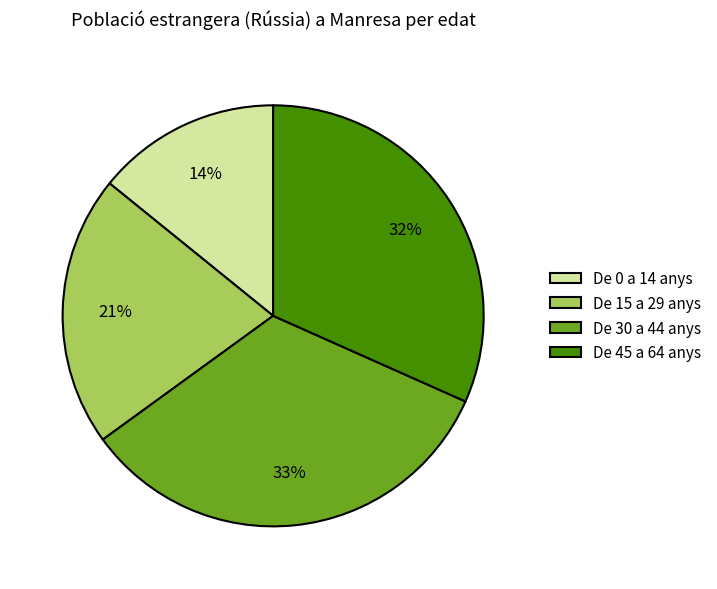

Approximately how many times larger is the value at De 30 a 44 anys compared to De 0 a 14 anys?

2.4